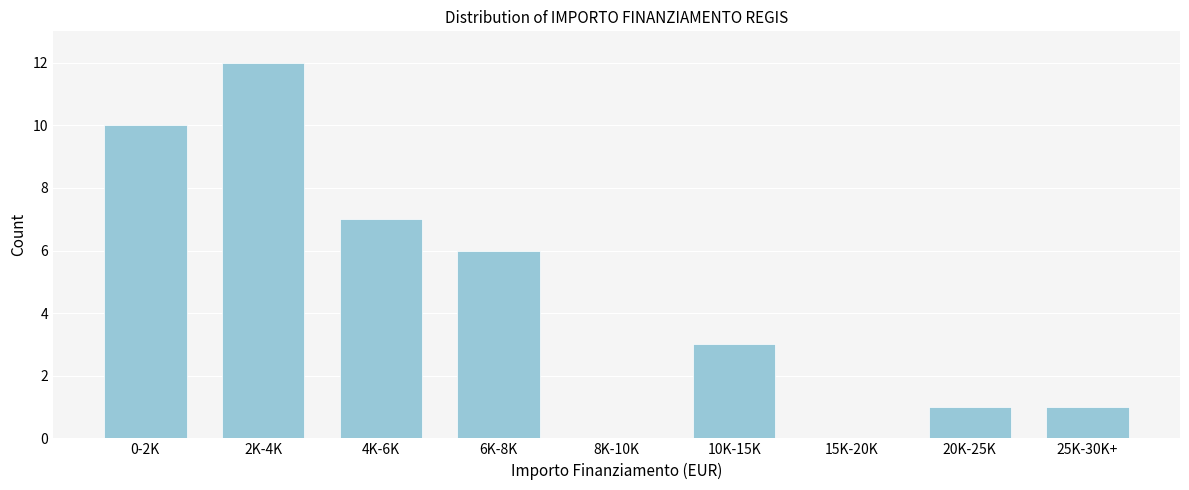

Reading left to right, list all the values displayed in this chart.

0-2K=10	2K-4K=12	4K-6K=7	6K-8K=6	8K-10K=0	10K-15K=3	15K-20K=0	20K-25K=1	25K-30K+=1